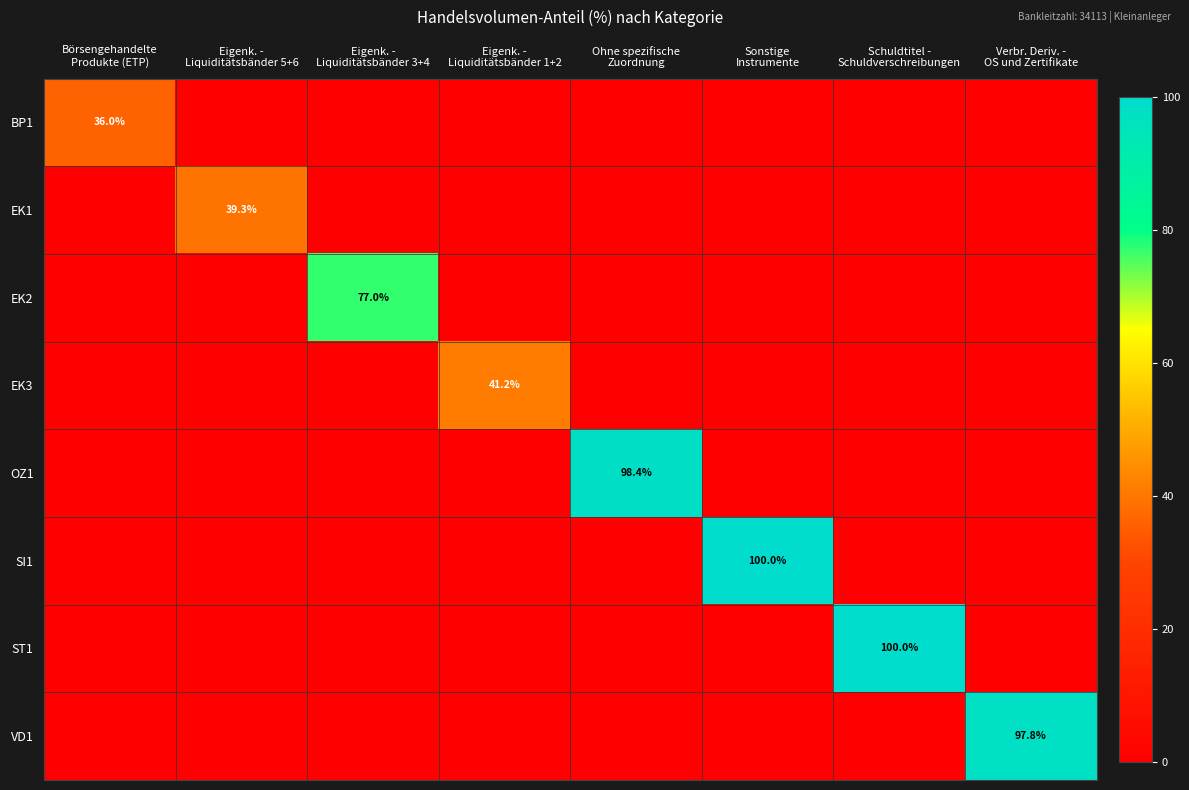

What is the spread (max minus min) of values at Ohne spezifische
Zuordnung?

98.4